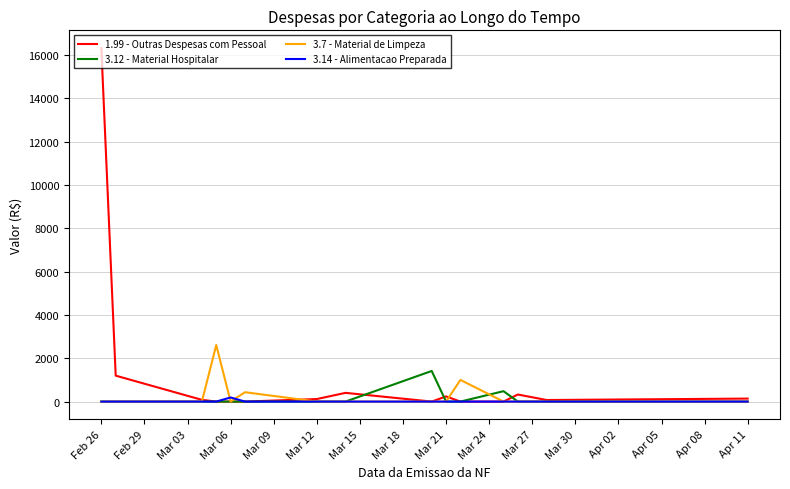

What is the maximum value shown in the chart?

16319.6